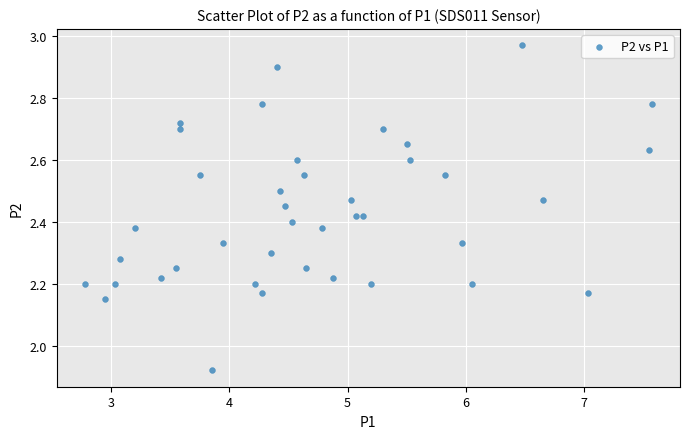

What is the range of X values (max minus min)?

4.8